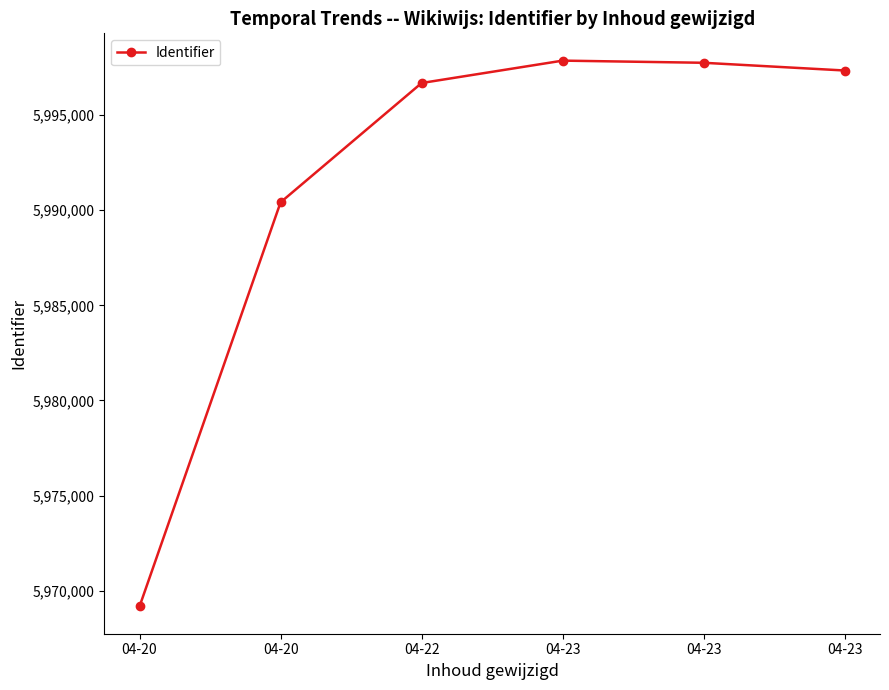

At which label does the data first exceed 5997343?

04-23